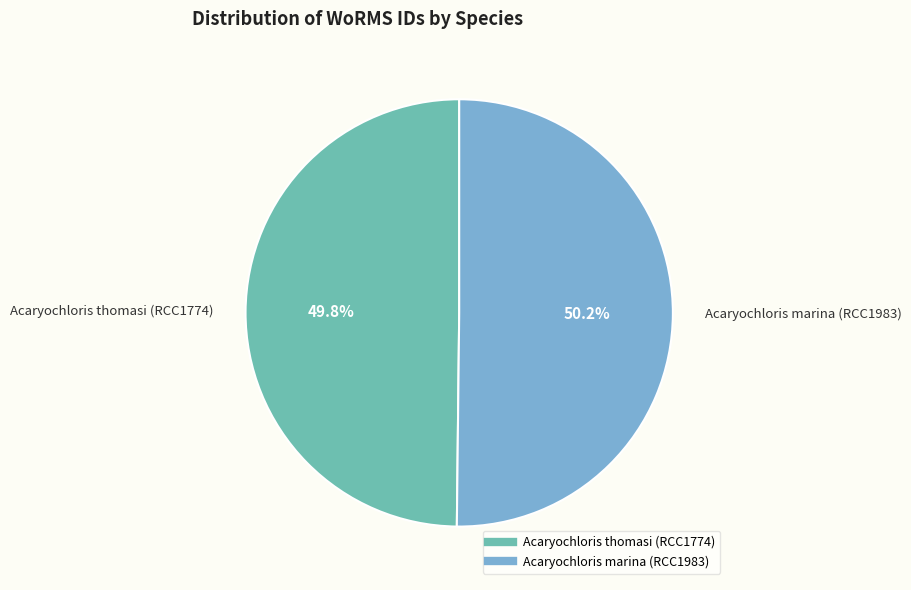

Approximately how many times larger is the value at Acaryochloris marina (RCC1983) compared to Acaryochloris thomasi (RCC1774)?

1.0